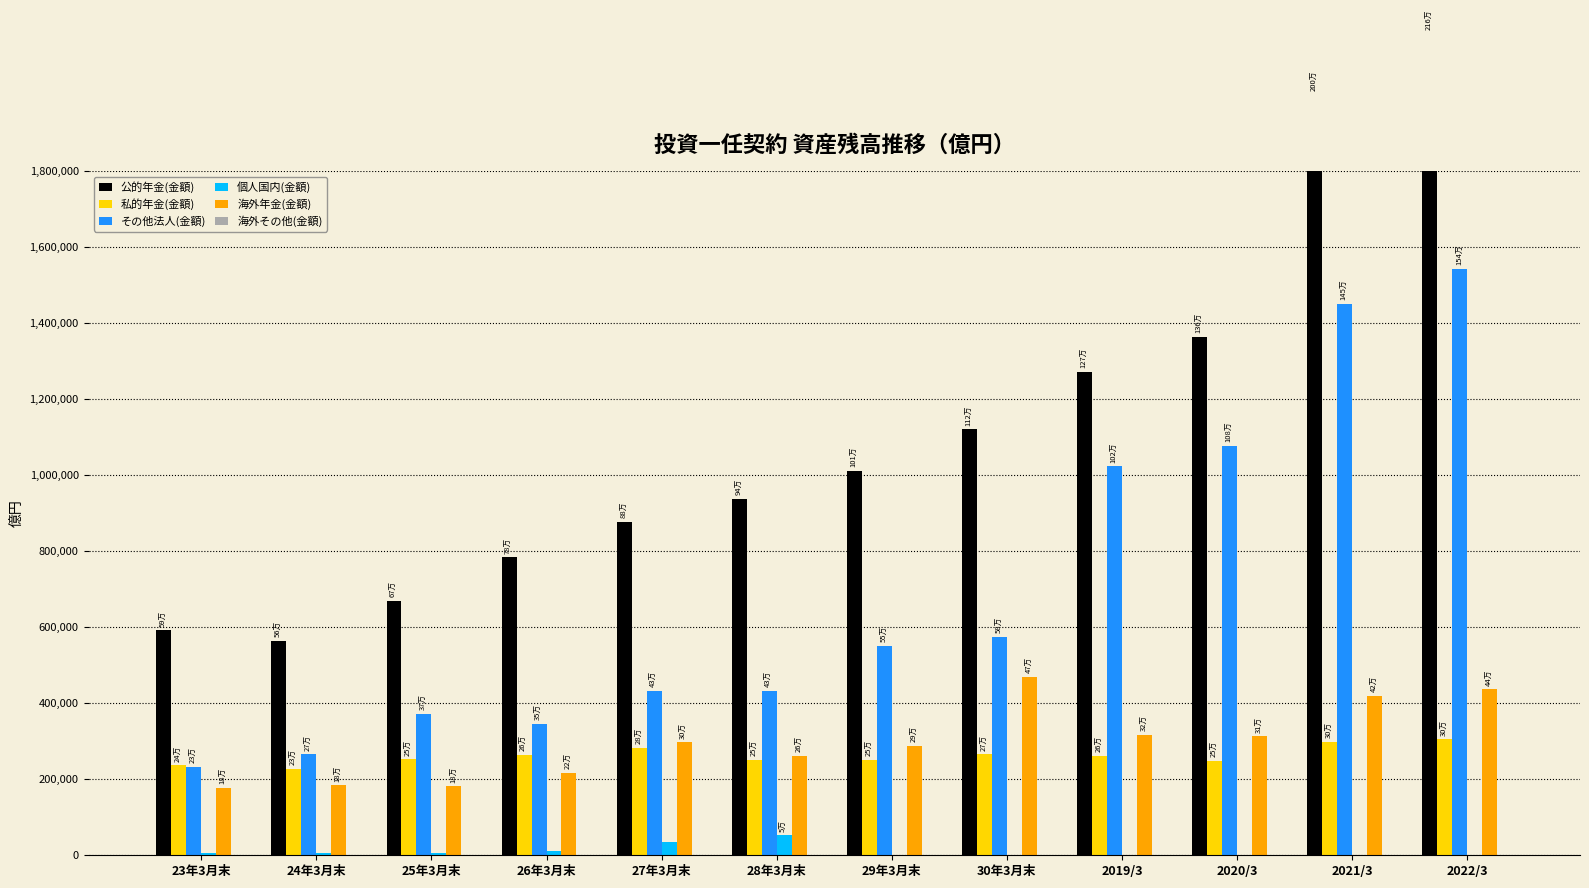

Read the 個人国内(金額) value at 23年3月末.

5183.6